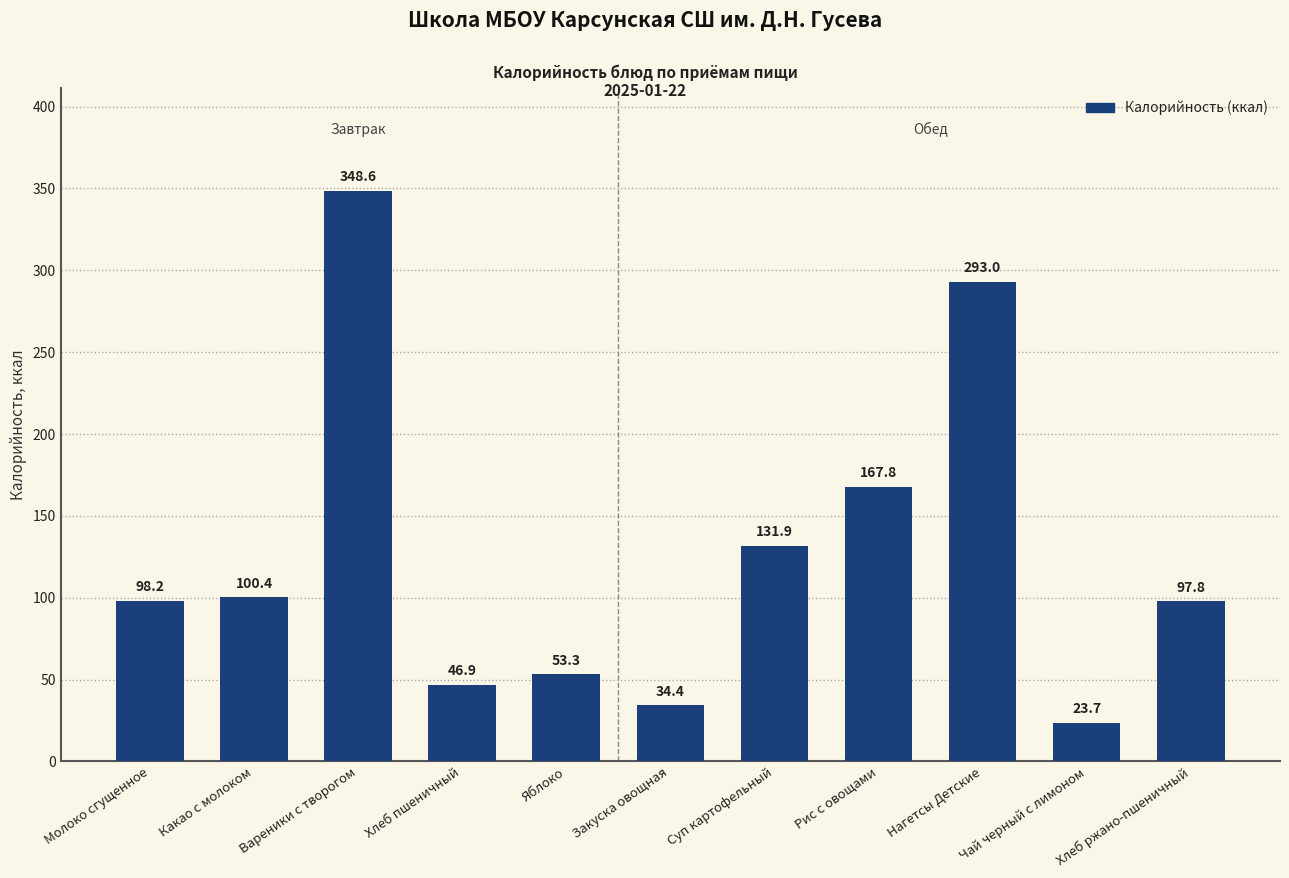

List the labels in order of value, largest first.

Вареники с творогом, Нагетсы Детские, Рис с овощами, Суп картофельный, Какао с молоком, Молоко сгущенное, Хлеб ржано-пшеничный, Яблоко, Хлеб пшеничный, Закуска овощная, Чай черный с лимоном